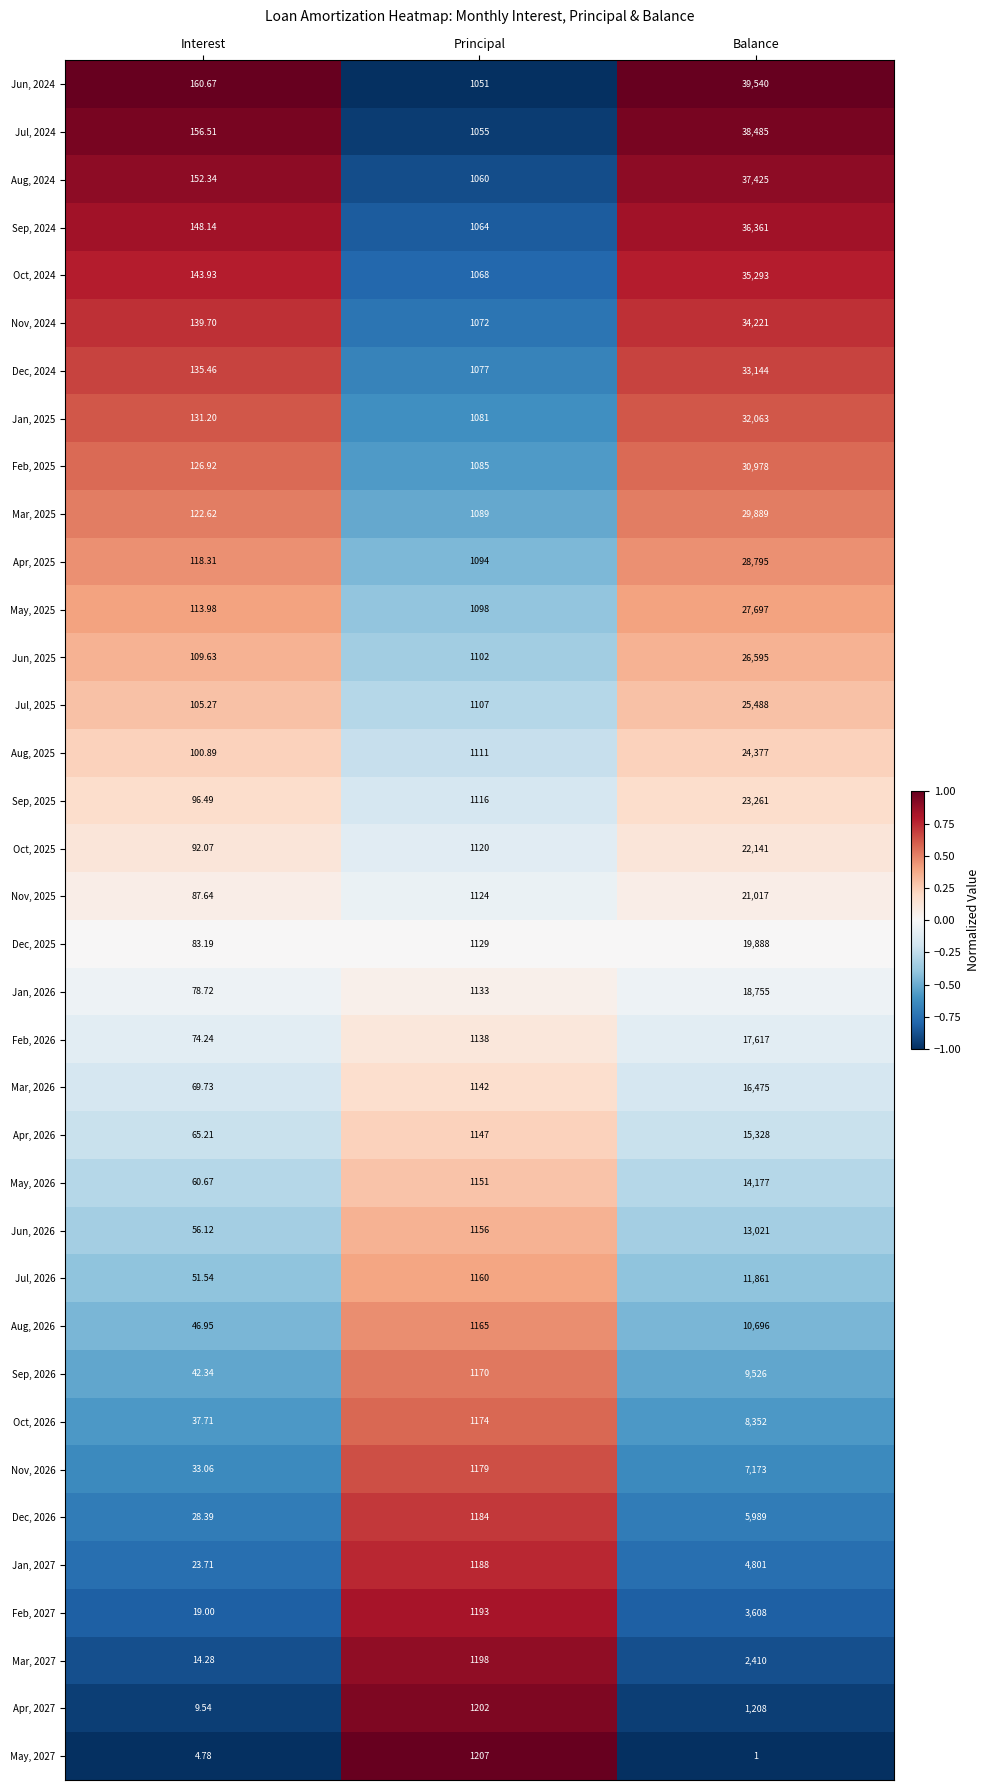

At which category does the chart reach its minimum across all series?

Balance